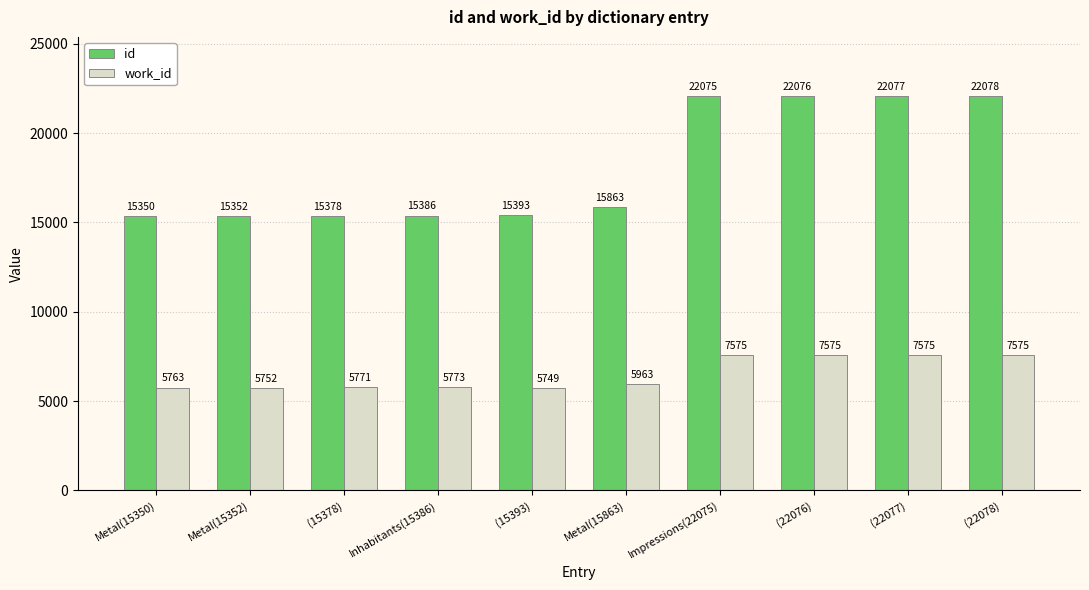

Reading right to left, extract all data points from this chart.

id: (22078)=22078	(22077)=22077	(22076)=22076	Impressions(22075)=22075	Metal(15863)=15863	(15393)=15393	Inhabitants(15386)=15386	(15378)=15378	Metal(15352)=15352	Metal(15350)=15350
work_id: (22078)=7575	(22077)=7575	(22076)=7575	Impressions(22075)=7575	Metal(15863)=5963	(15393)=5749	Inhabitants(15386)=5773	(15378)=5771	Metal(15352)=5752	Metal(15350)=5763